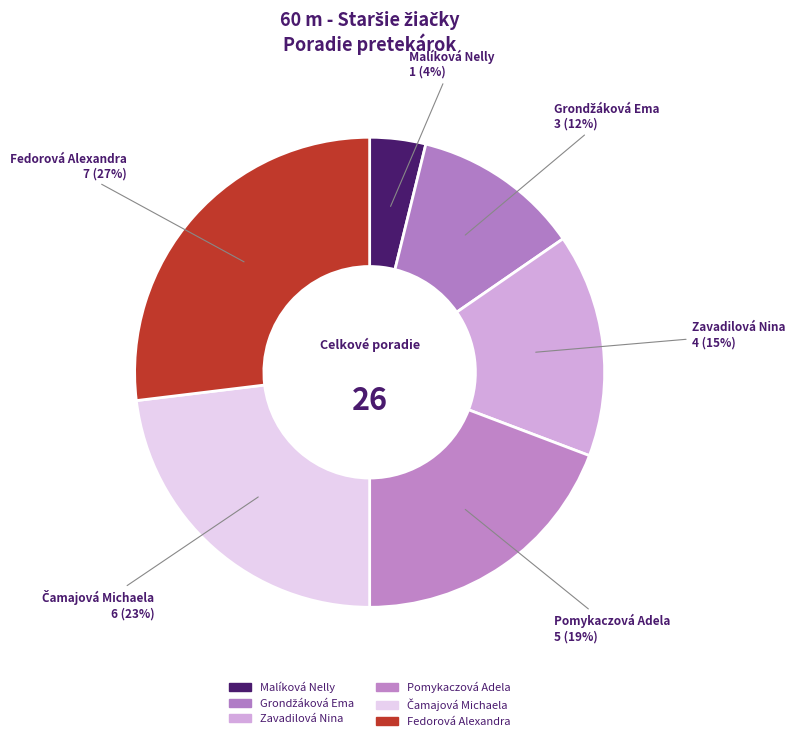

Combined, what portion of the pie is Malíková Nelly and Zavadilová Nina?

19.2%